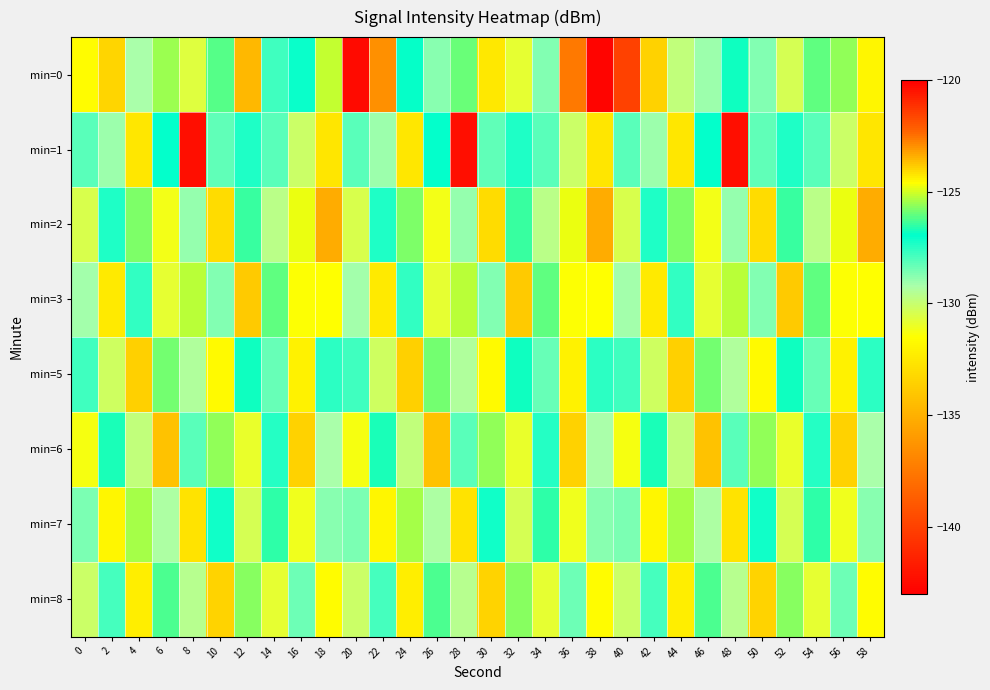

What is the difference between the highest and lowest values at 14?

4.7